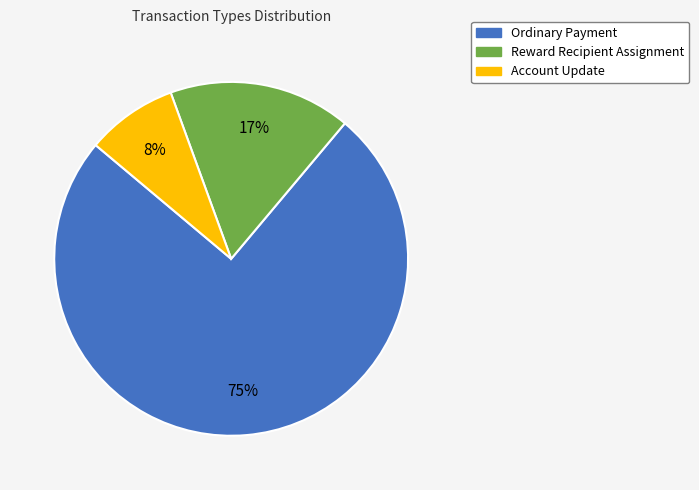

Approximately how many times larger is the value at Reward Recipient Assignment compared to Ordinary Payment?

0.2